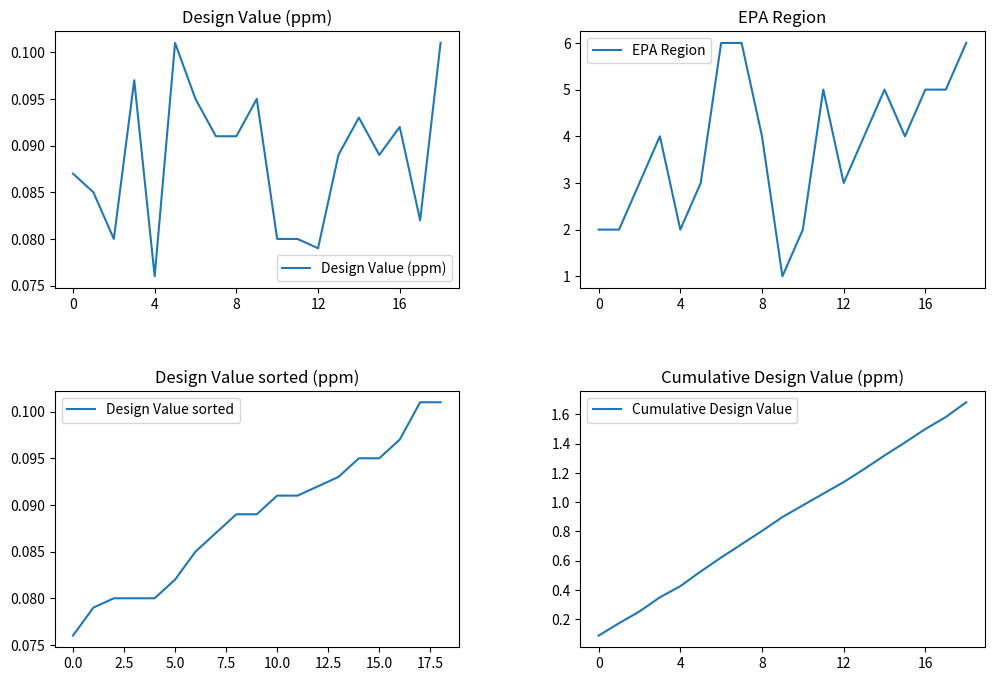

At which category is the sum across all series the highest?

18